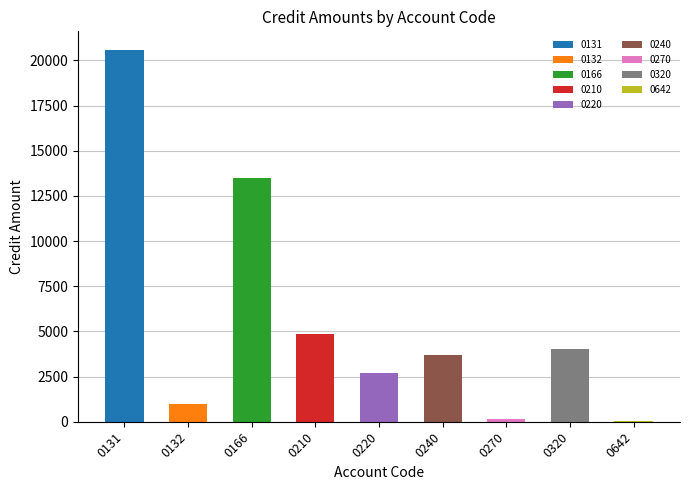

Which has a higher value, 0642 or 0240?

0240